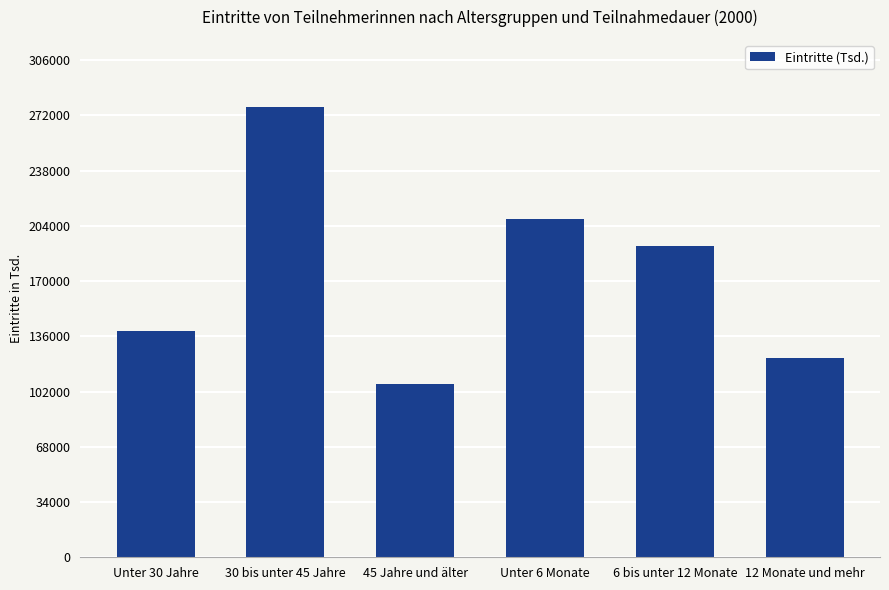

At which category does the chart reach its peak across all series?

30 bis unter 45 Jahre